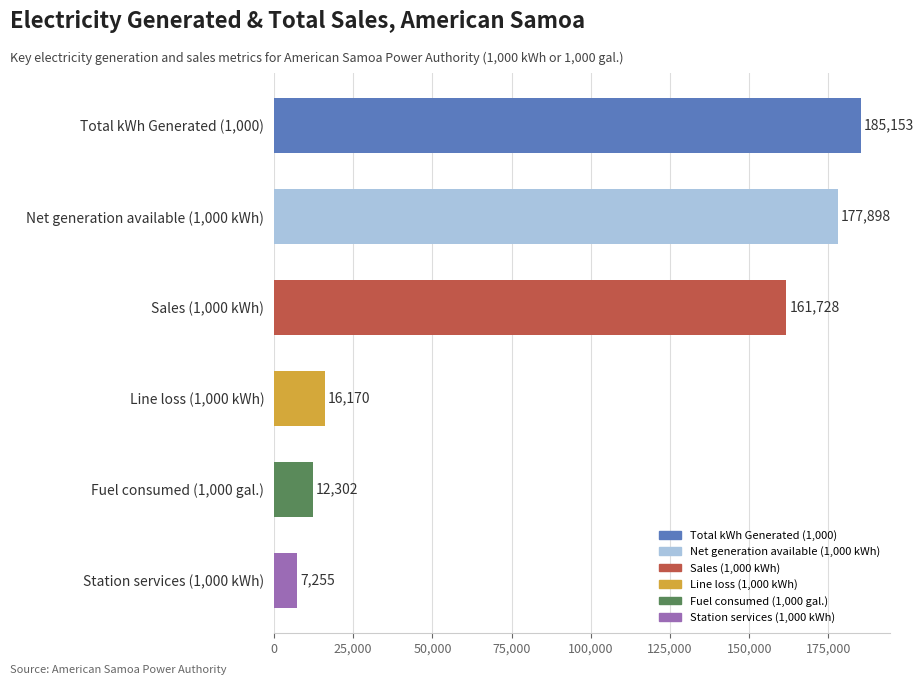

List the labels in order of value, largest first.

Total kWh Generated (1,000), Net generation available (1,000 kWh), Sales (1,000 kWh), Line loss (1,000 kWh), Fuel consumed (1,000 gal.), Station services (1,000 kWh)